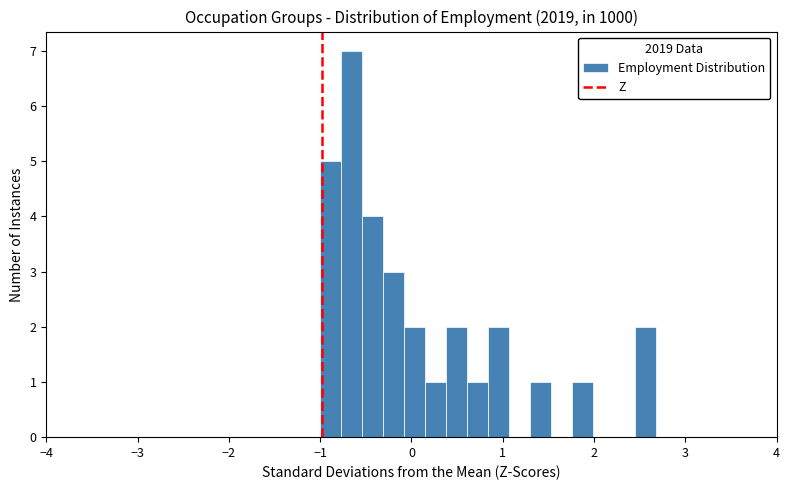

Around what value on the x-axis is the tallest bar? Give the approximate position of its centre, as read against the axis.

-0.7